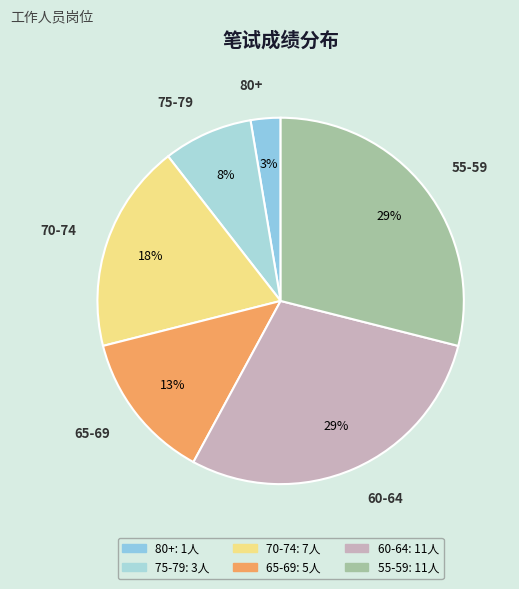

How many slices are in this pie chart?

6